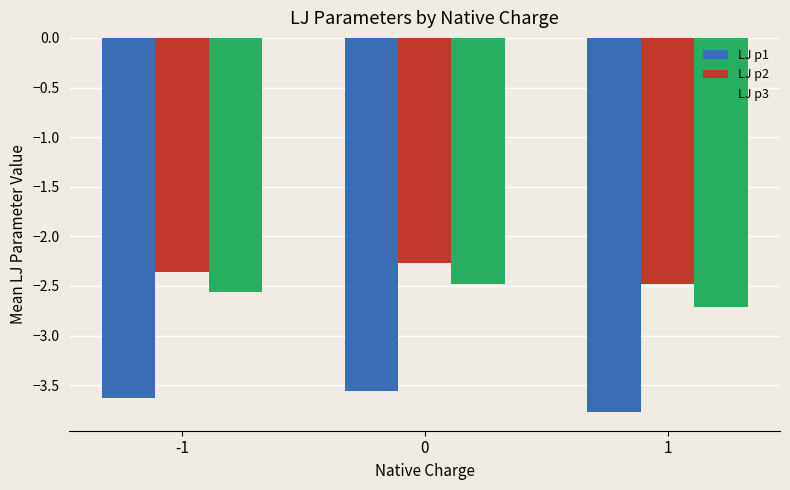

Is the value of LJ p2 at 0 greater than the value of LJ p1 at 0?

Yes